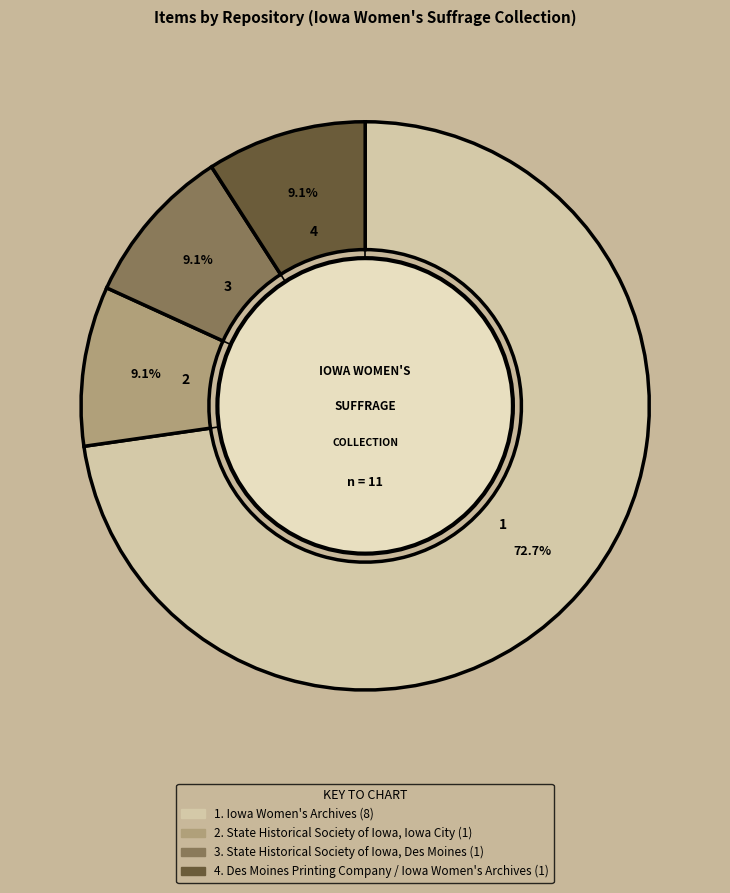

Is there any slice that represents more than half of the pie?

Yes